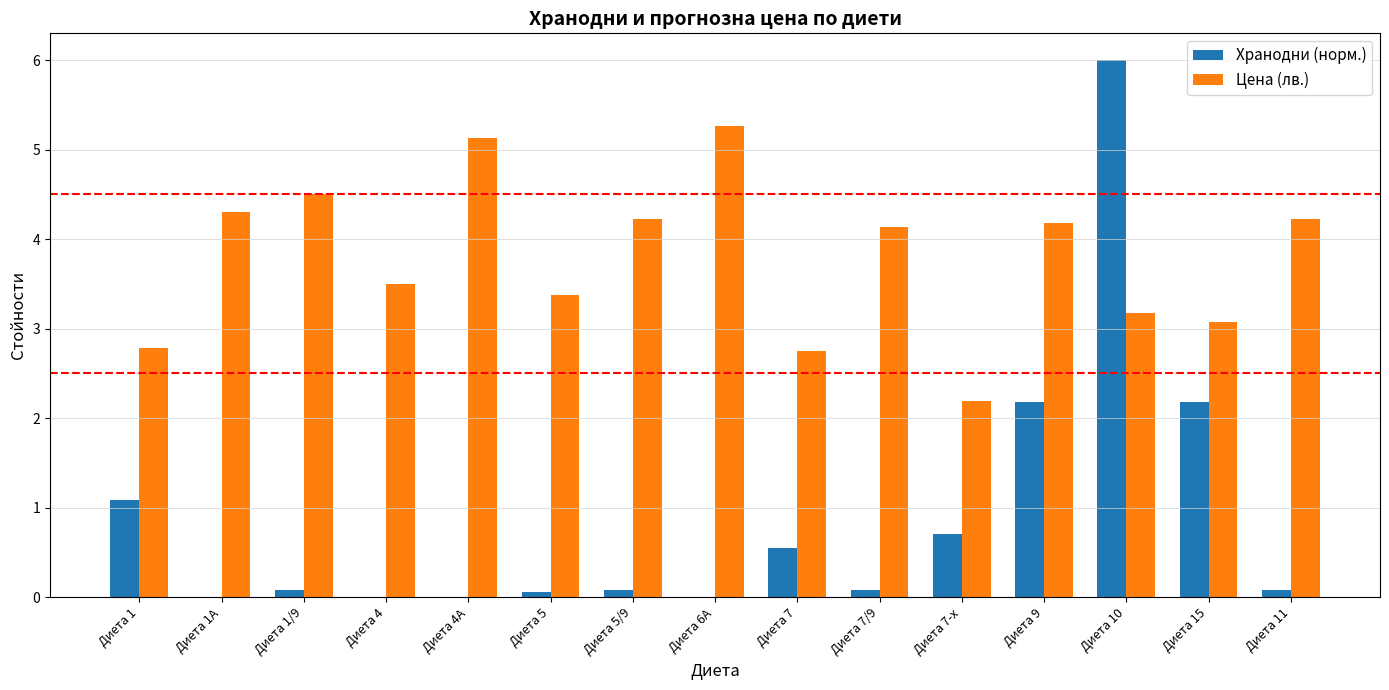

True or false: Цена (лв.) has a value of 6.0 at Диета 1/9.

False